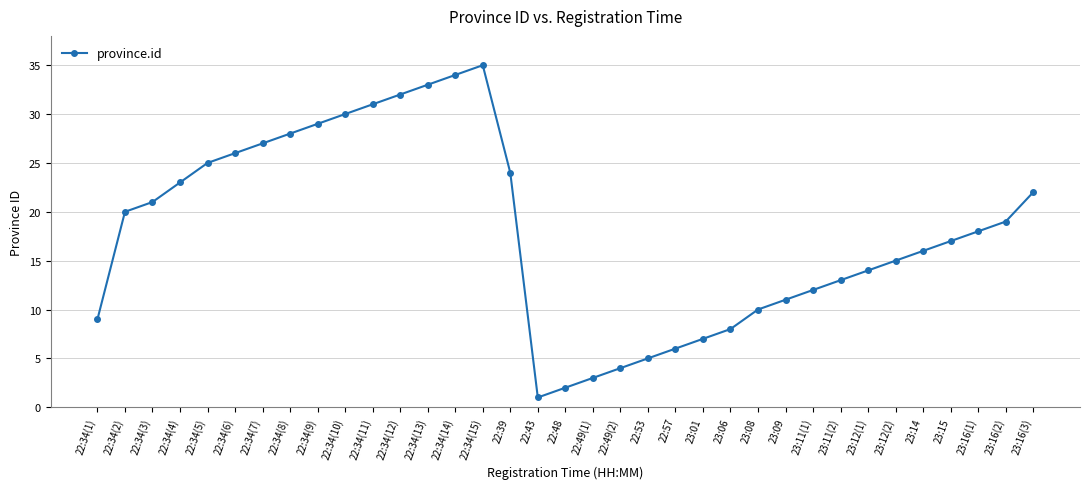

Does the chart have visible grid lines?

Yes